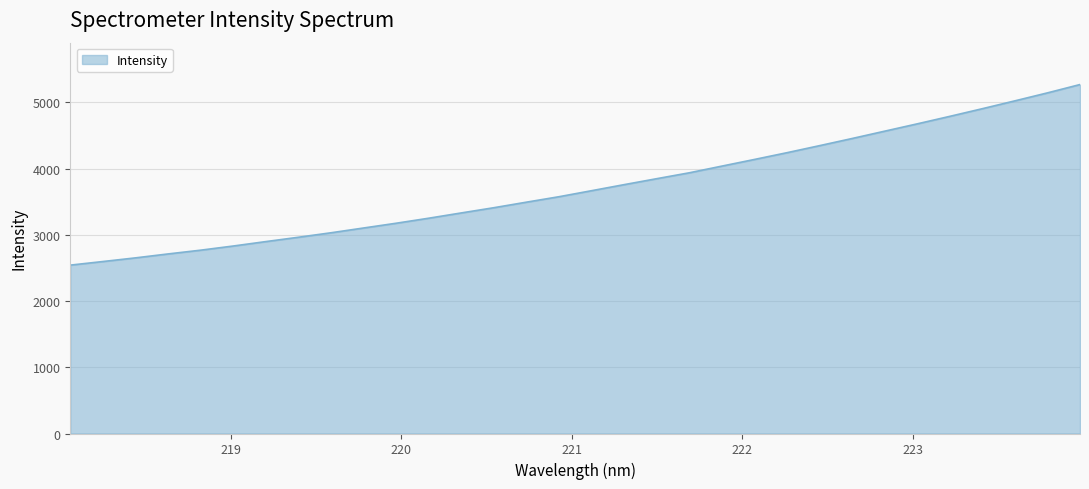

Does the chart have visible grid lines?

Yes